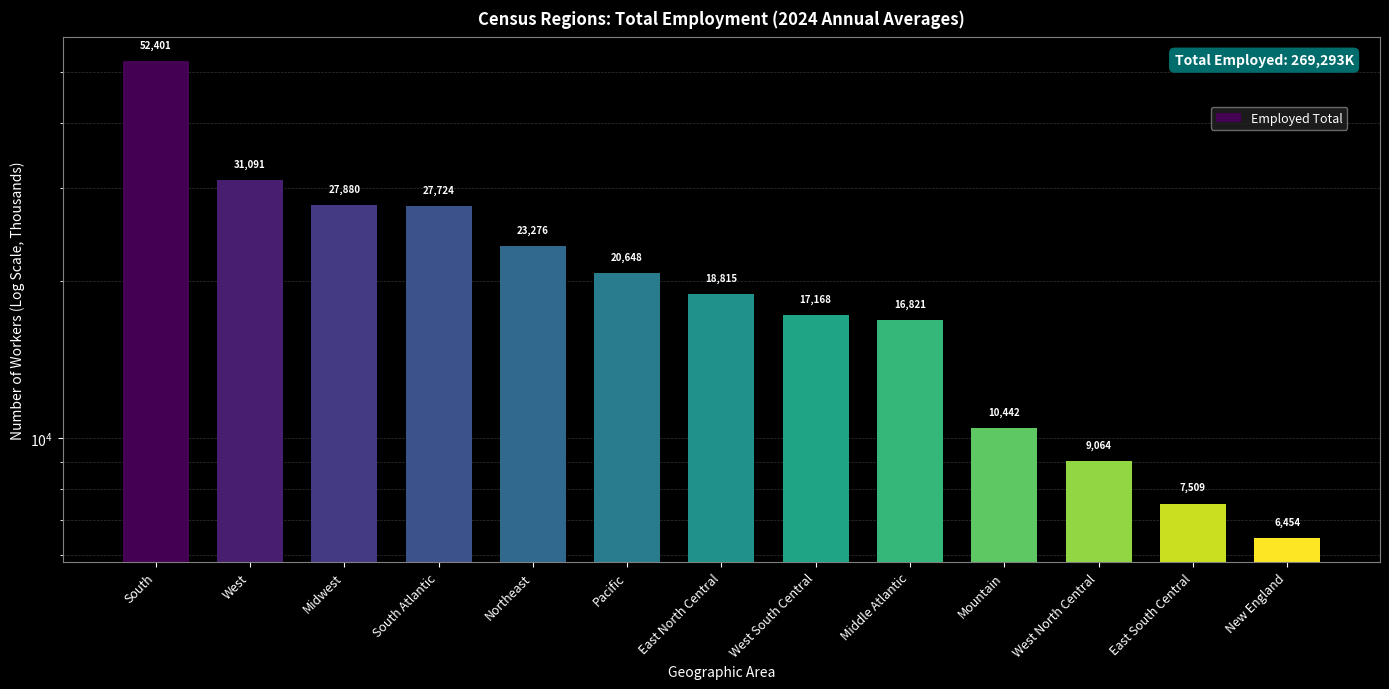

Does the chart contain stacked bars?

No